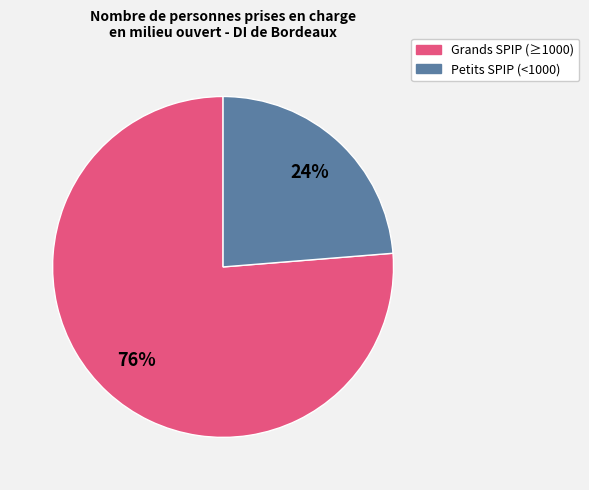

Is there any slice that represents more than half of the pie?

Yes